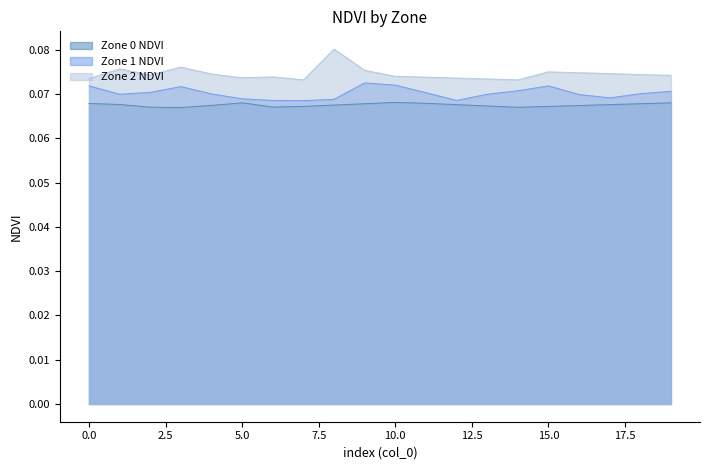

Reading right to left, list all the values displayed in this chart.

Zone 0 NDVI: 19=0.1	18=0.1	17=0.1	16=0.1	15=0.1	14=0.1	13=0.1	12=0.1	11=0.1	10=0.1	9=0.1	8=0.1	7=0.1	6=0.1	5=0.1	4=0.1	3=0.1	2=0.1	1=0.1	0=0.1
Zone 1 NDVI: 19=0.1	18=0.1	17=0.1	16=0.1	15=0.1	14=0.1	13=0.1	12=0.1	11=0.1	10=0.1	9=0.1	8=0.1	7=0.1	6=0.1	5=0.1	4=0.1	3=0.1	2=0.1	1=0.1	0=0.1
Zone 2 NDVI: 19=0.1	18=0.1	17=0.1	16=0.1	15=0.1	14=0.1	13=0.1	12=0.1	11=0.1	10=0.1	9=0.1	8=0.1	7=0.1	6=0.1	5=0.1	4=0.1	3=0.1	2=0.1	1=0.1	0=0.1